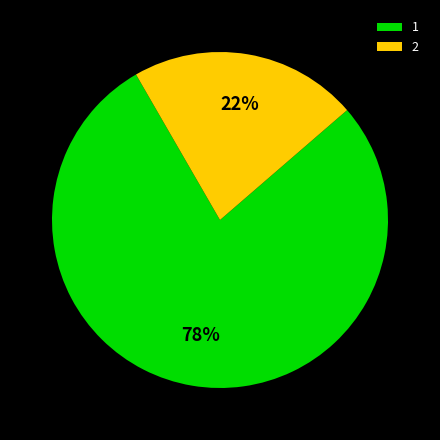

Is the sum of 1 and 2 greater than half?

Yes